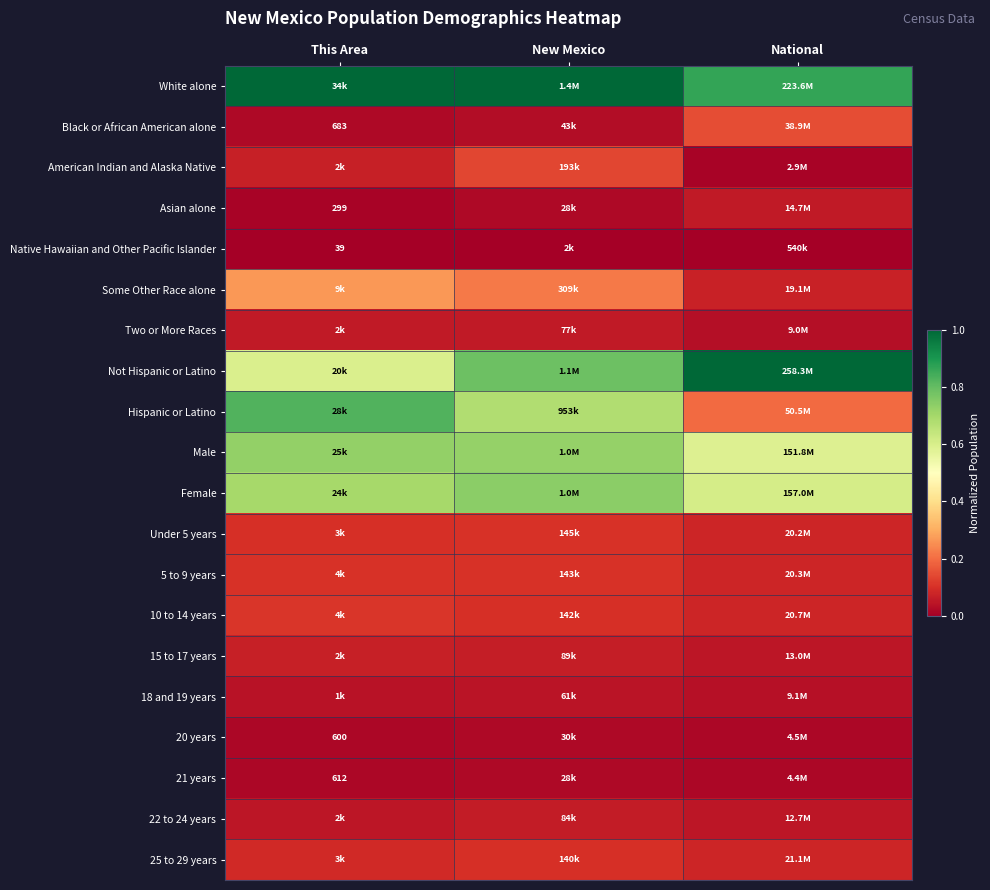

Which label corresponds to the smallest value in the chart?

This Area